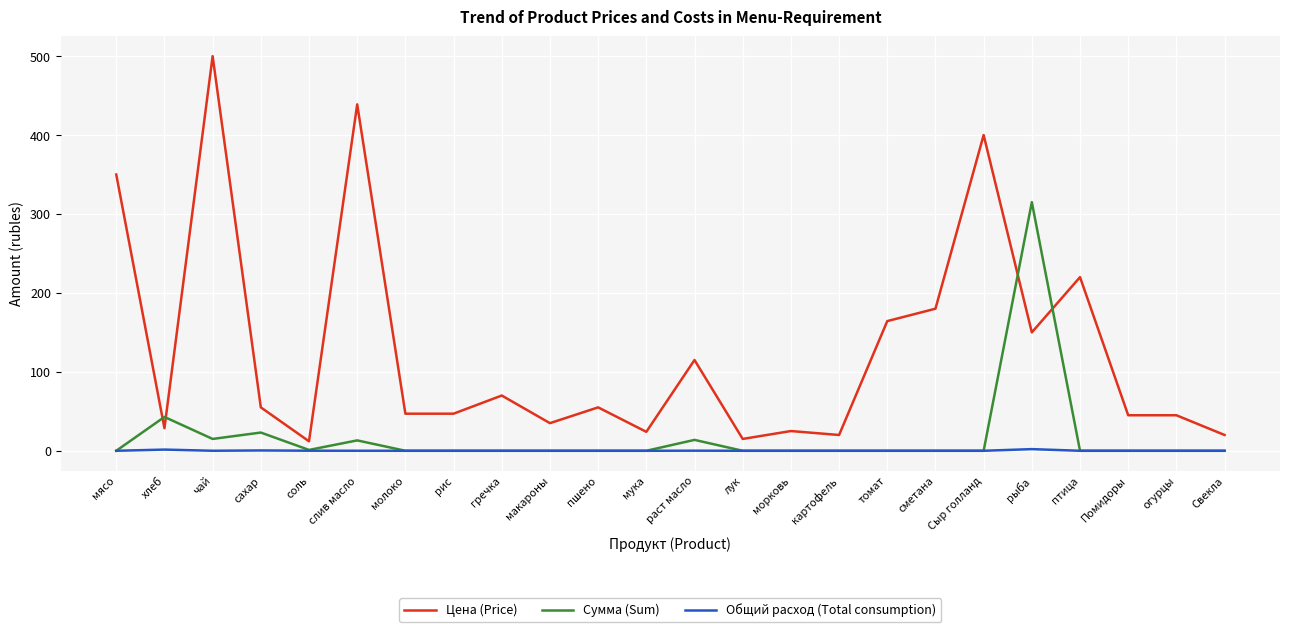

Is the value of Сумма (Sum) at Сыр голланд greater than the value of Цена (Price) at Помидоры?

No